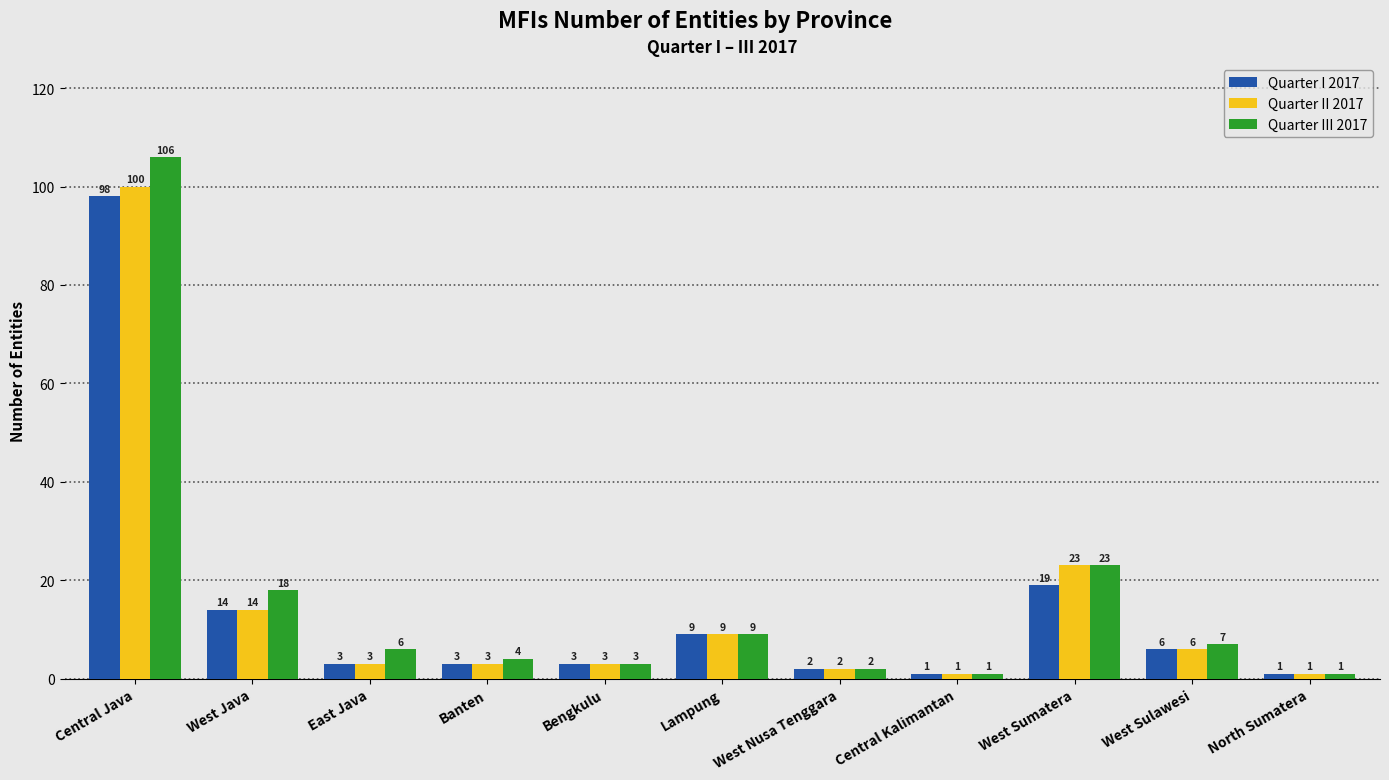

What position from the left is Bengkulu?

5